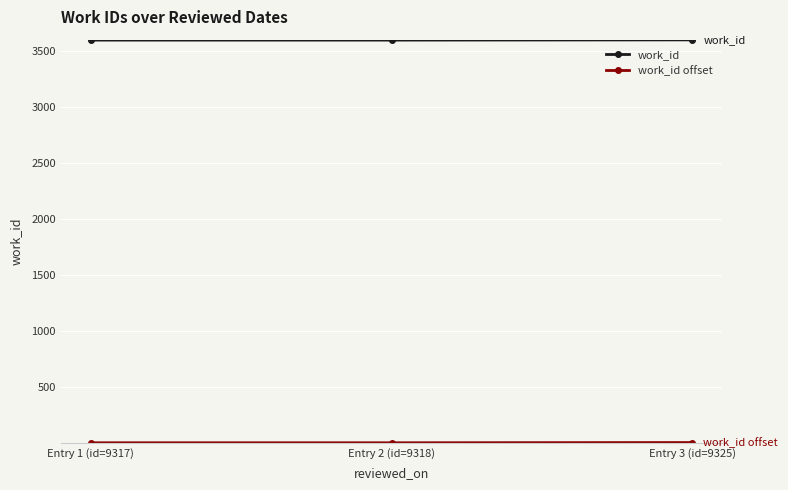

What is the label of the 1st point from the right?

Entry 3 (id=9325)